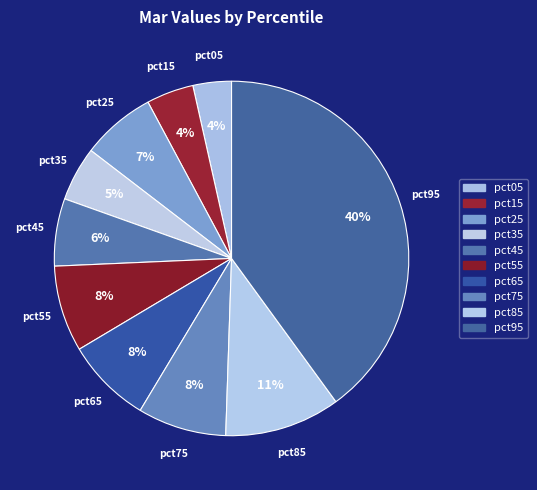

Between pct35 and pct95, which is larger?

pct95